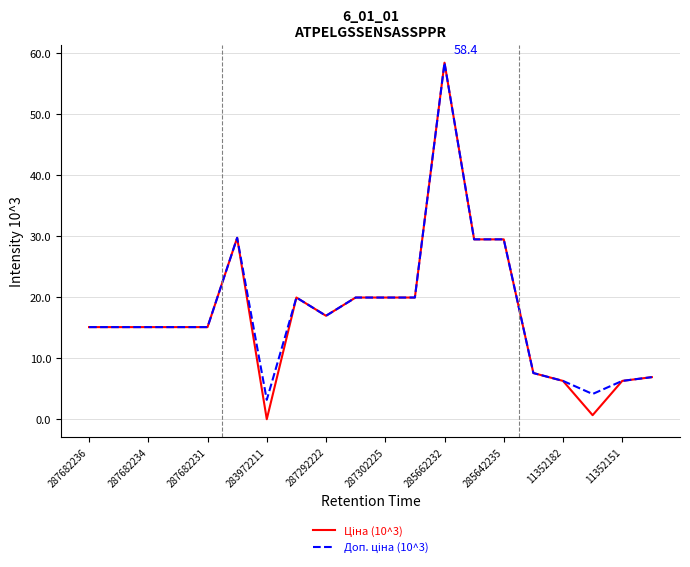

What is the greatest value displayed?

58.4